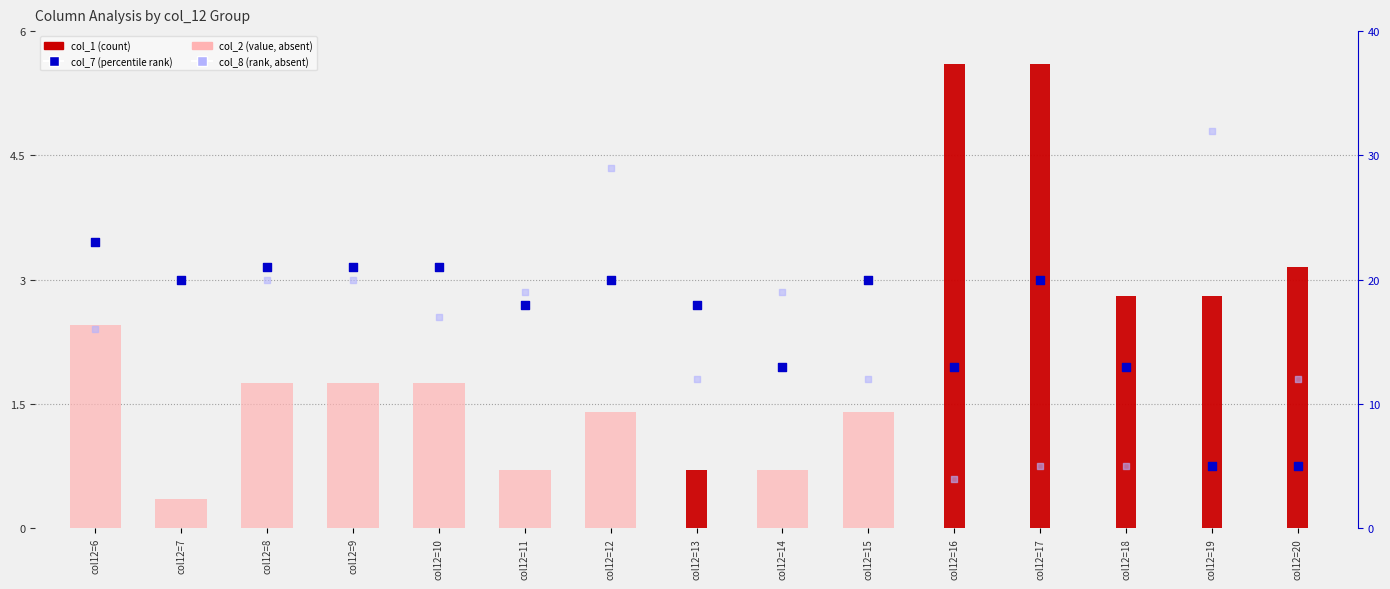

Is the value of col_7 at col12=11 greater than the value of col_1 (scaled) at col12=16?

Yes